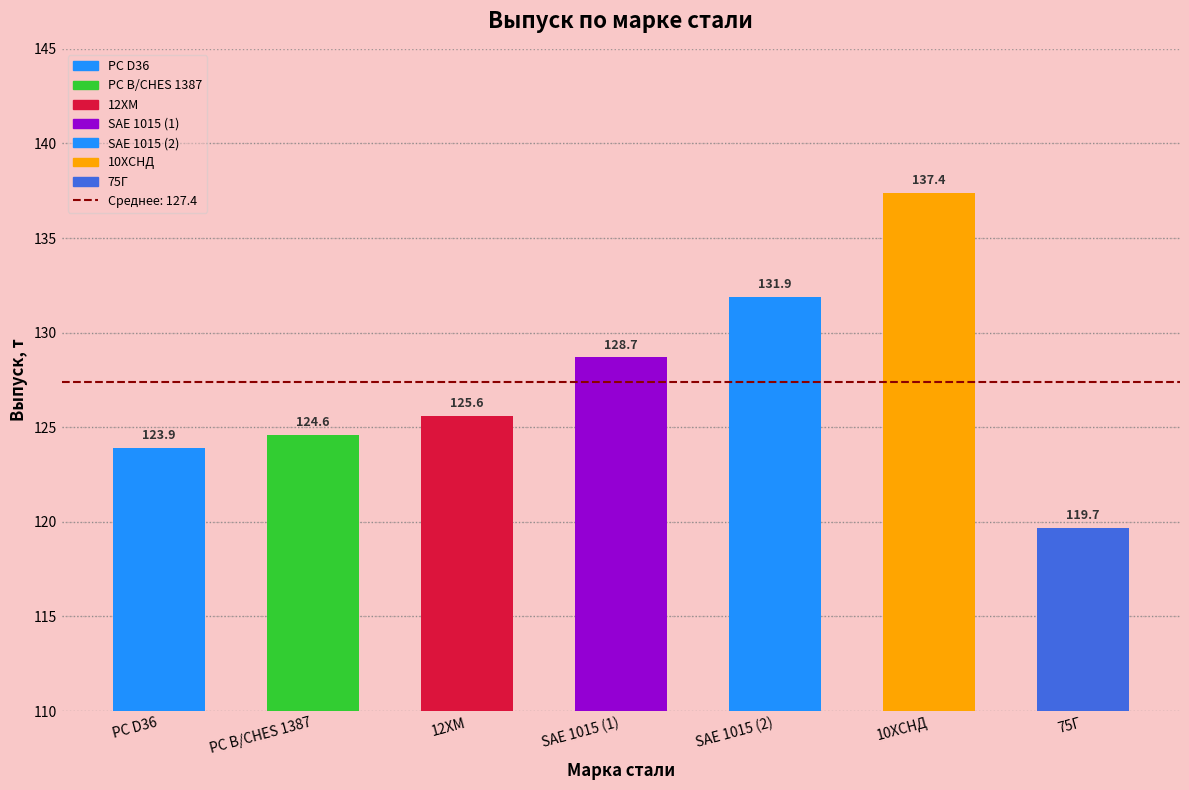

At which category does the chart reach its minimum across all series?

75Г